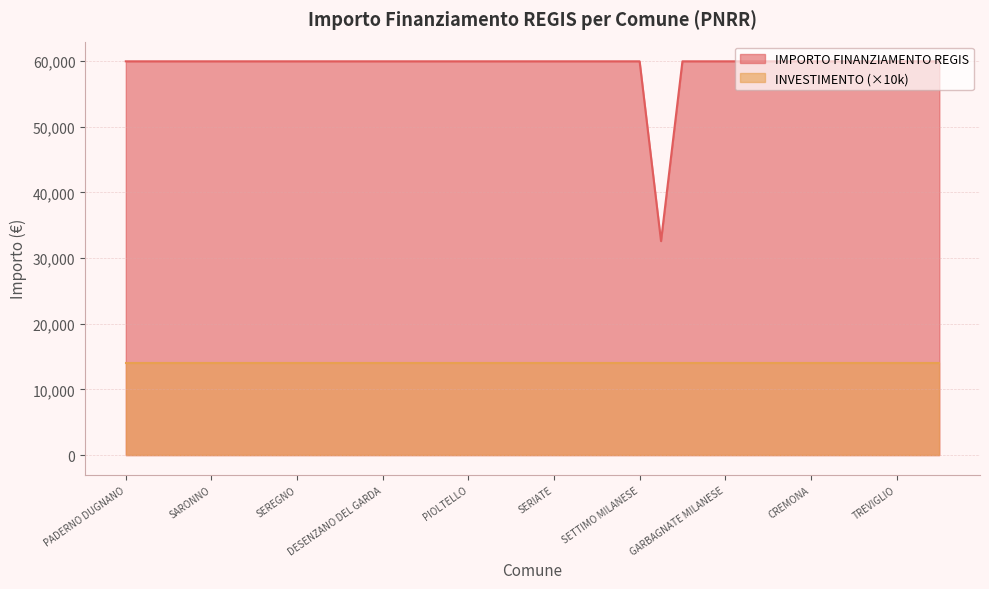

List the labels in order of value, smallest first.

GALBIATE, PADERNO DUGNANO, ROMANO DI LOMBARDIA, LIMBIATE, PAVIA, SARONNO, LAINATE, BUCCINASCO, BOLLATE, SEREGNO, MAGENTA, VIGEVANO, VOGHERA, DESENZANO DEL GARDA, LISSONE, CORNAREDO, PARABIAGO, PIOLTELLO, BRESSO, SUZZARA, CERNUSCO SUL NAVIGLIO, SERIATE, SAN DONATO MILANESE, MANTOVA, SEGRATE, SETTIMO MILANESE, CORSICO, TREZZANO SUL NAVIGLIO, GARBAGNATE MILANESE, MEDA, CESANO BOSCONE, CANTU, CREMONA, BRUGHERIO, RHO, CINISELLO BALSAMO, TREVIGLIO, LUMEZZANE, GIUSSANO